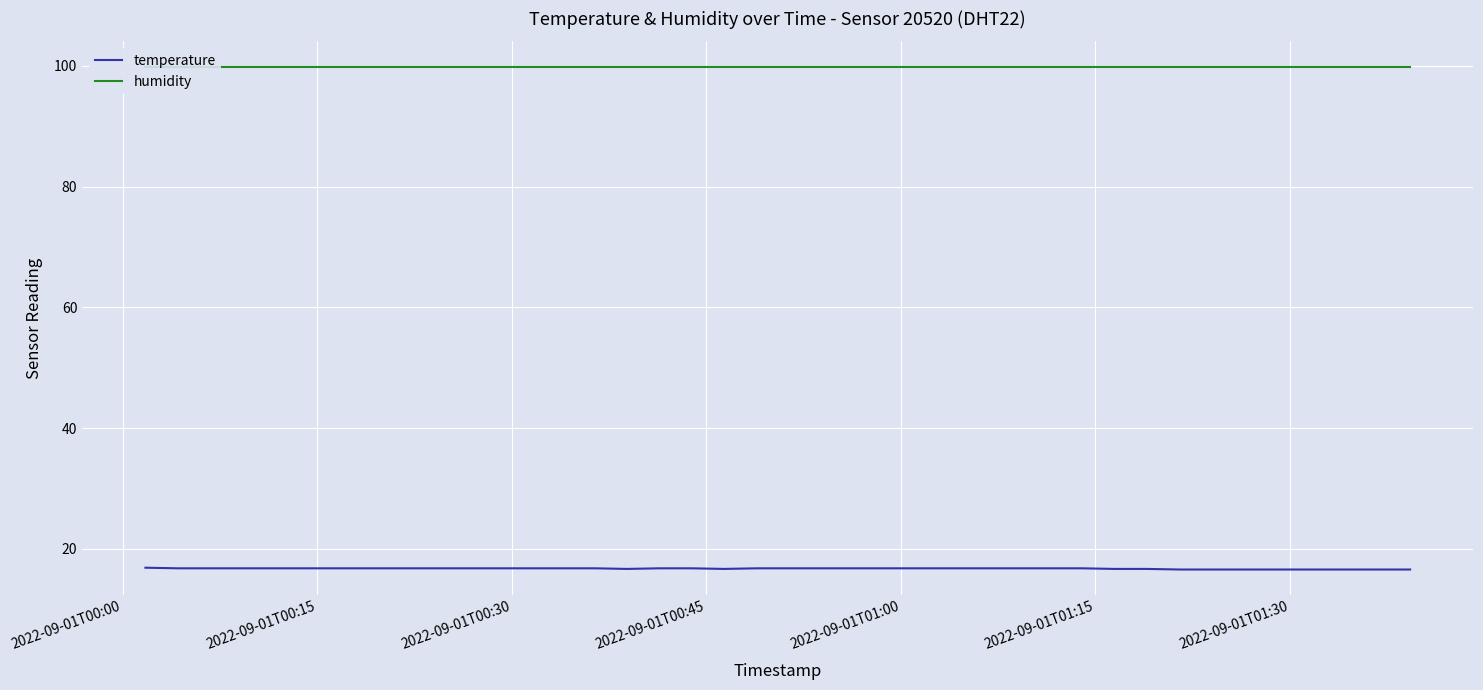

What is the highest value of the temperature series?

16.9